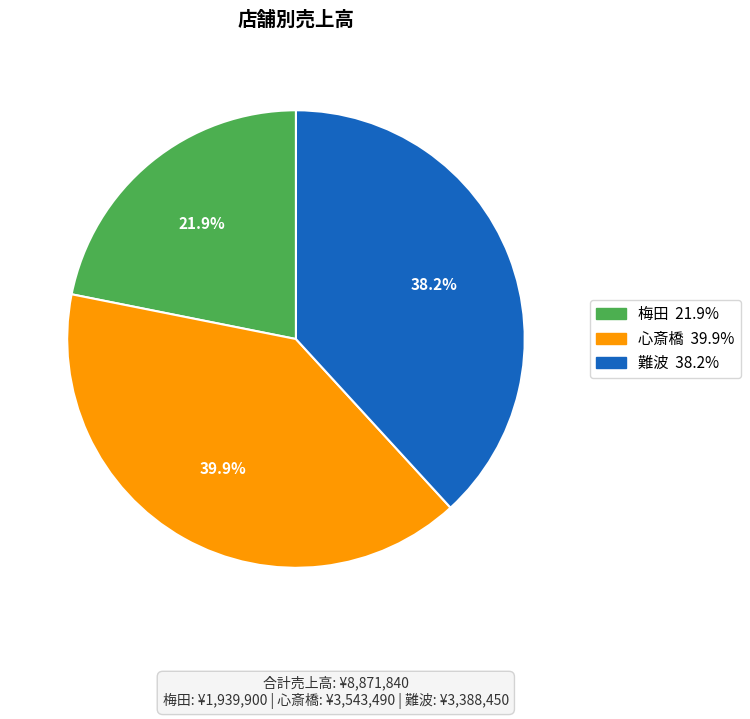

Approximately how many times larger is the value at 心斎橋 compared to 難波?

1.0